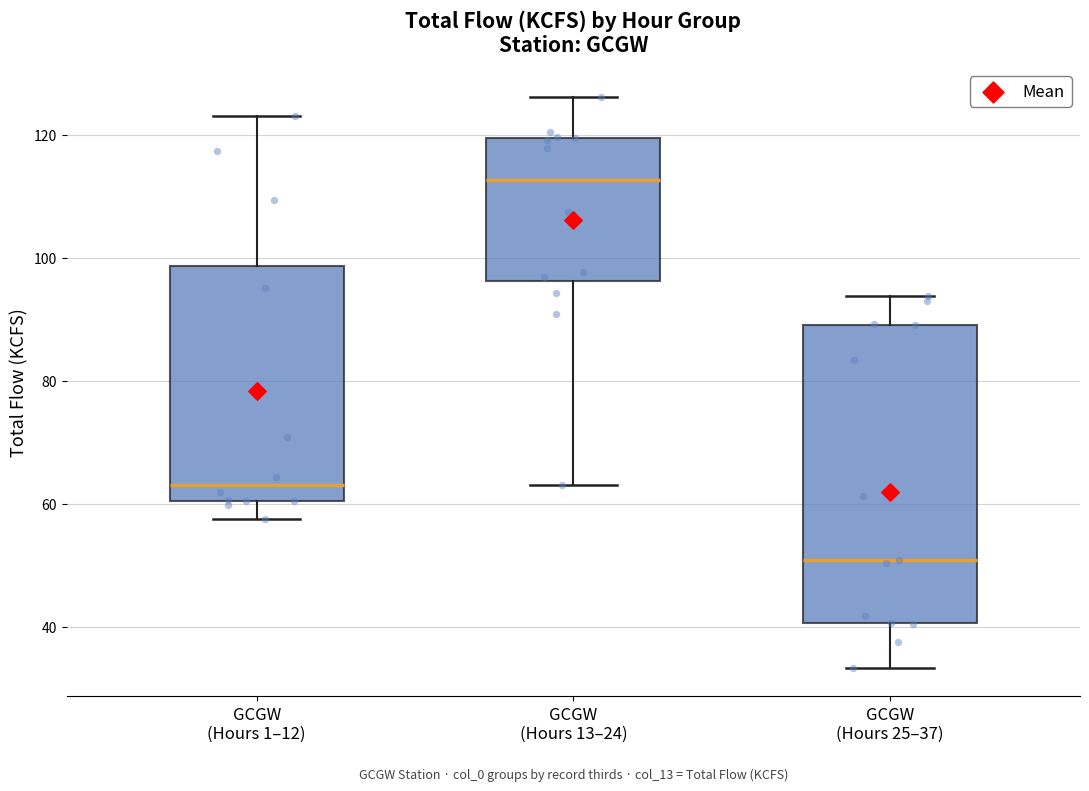

Reading left to right, read every box against the y-axis: the position of its median line, the range the box covers, and the ends of its whiskers. The values are not printed on the chart, so give them approximately, as read against the axis.

GCGW (Hours 1–12): median 64, box 60 to 98, whiskers 58 to 124
GCGW (Hours 13–24): median 112, box 96 to 120, whiskers 64 to 126
GCGW (Hours 25–37): median 52, box 40 to 90, whiskers 34 to 94